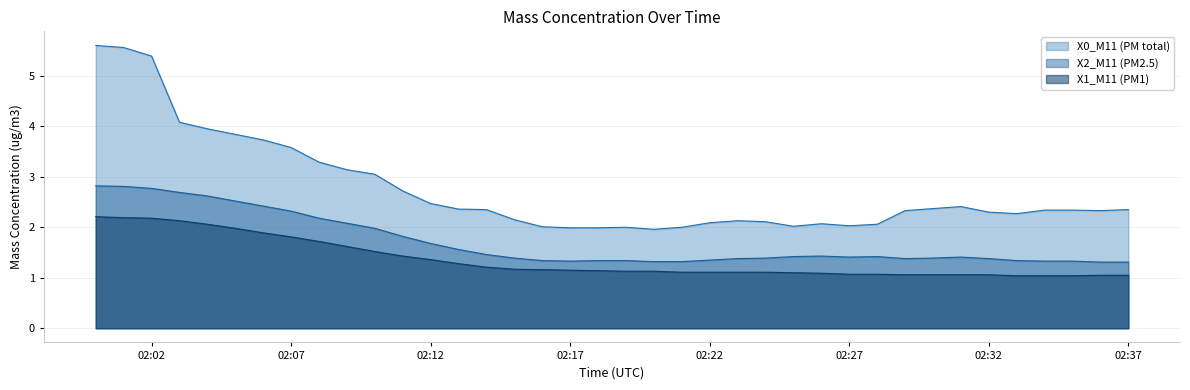

Count the number of data series in this chart.

3